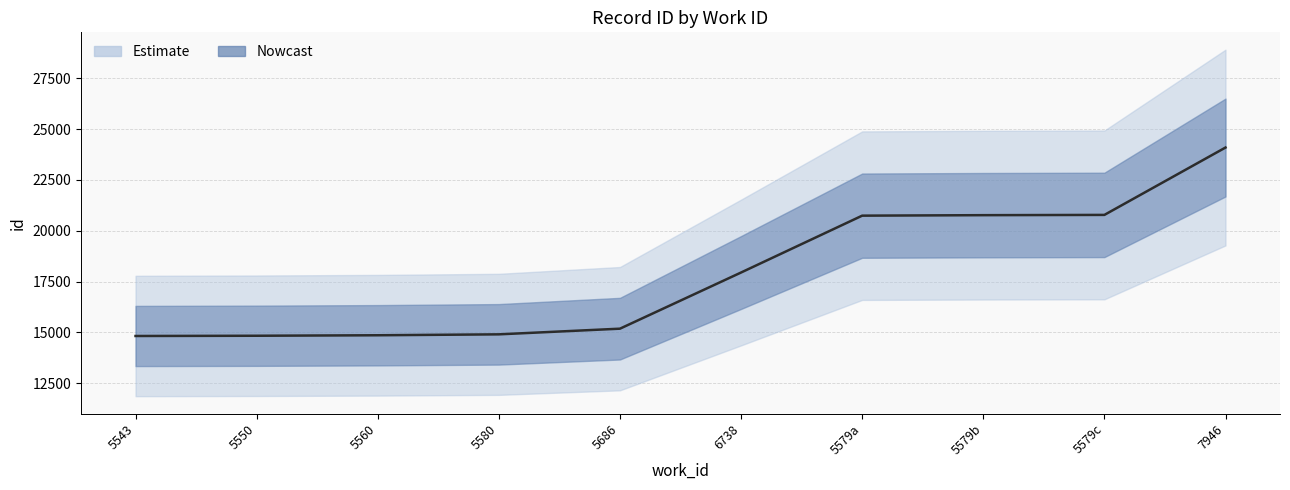

What is the value of the 8th point from the left?

20742